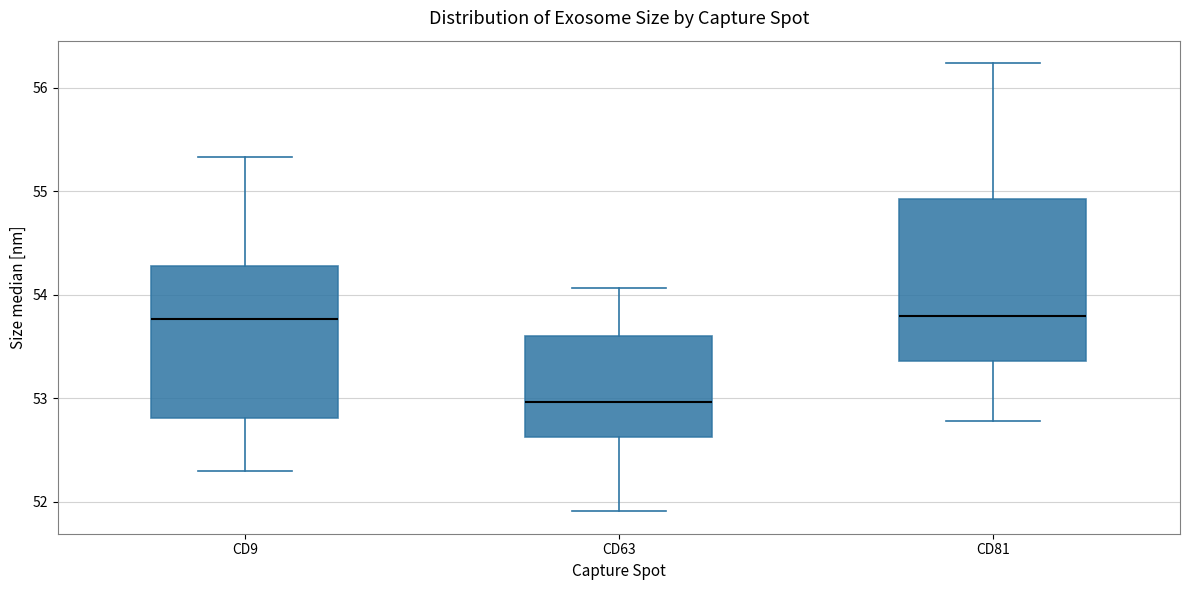

Where is the lower edge of the box for CD63 on the y-axis? The values are not printed on the chart, so give them approximately, as read against the axis.

52.6